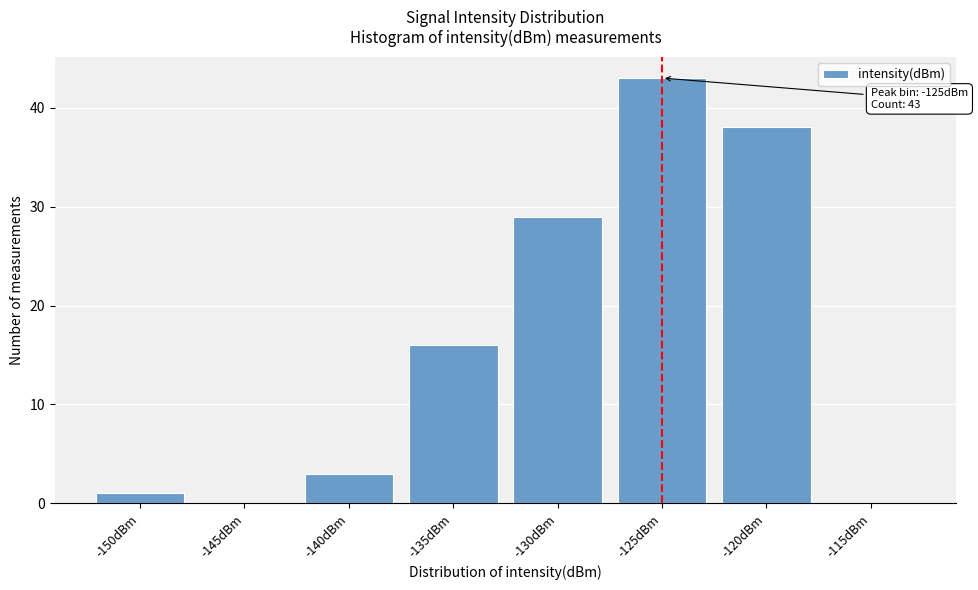

Reading left to right, extract all data points from this chart.

-150dBm=1	-145dBm=0	-140dBm=3	-135dBm=16	-130dBm=29	-125dBm=43	-120dBm=38	-115dBm=0